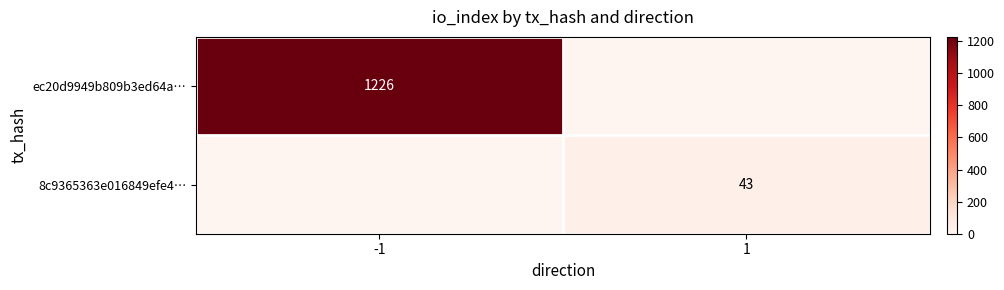

The value of ec20d9949b809b3ed64a… at -1 is 457. True or false?

False